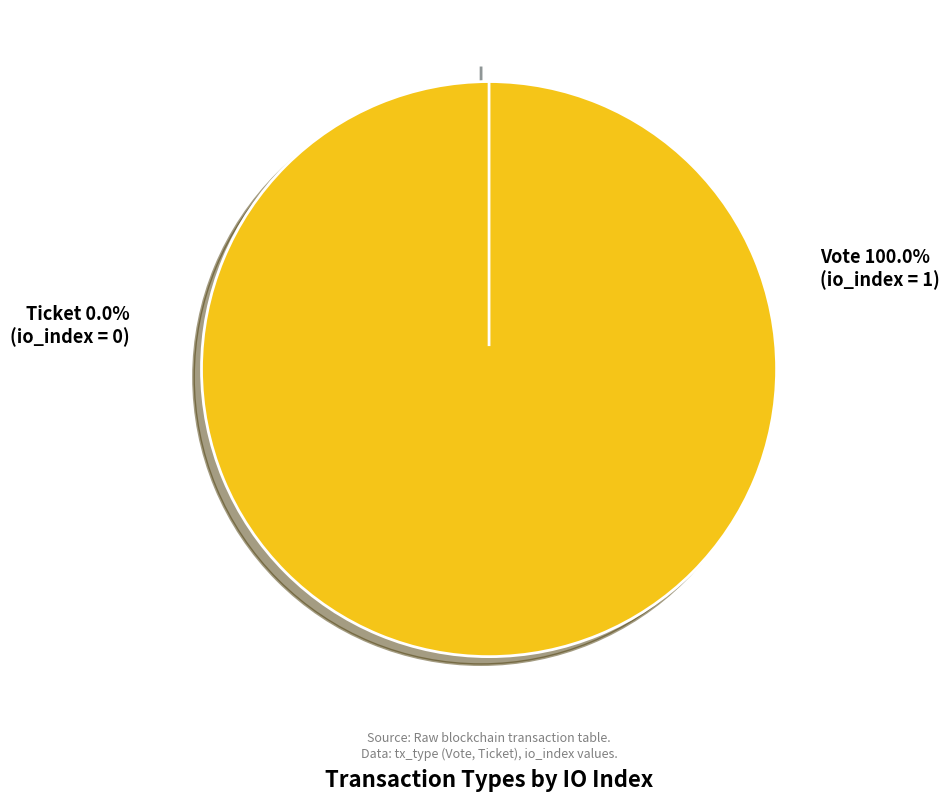

To the nearest percent, what is the difference between the largest and smallest slice percentages?

100%